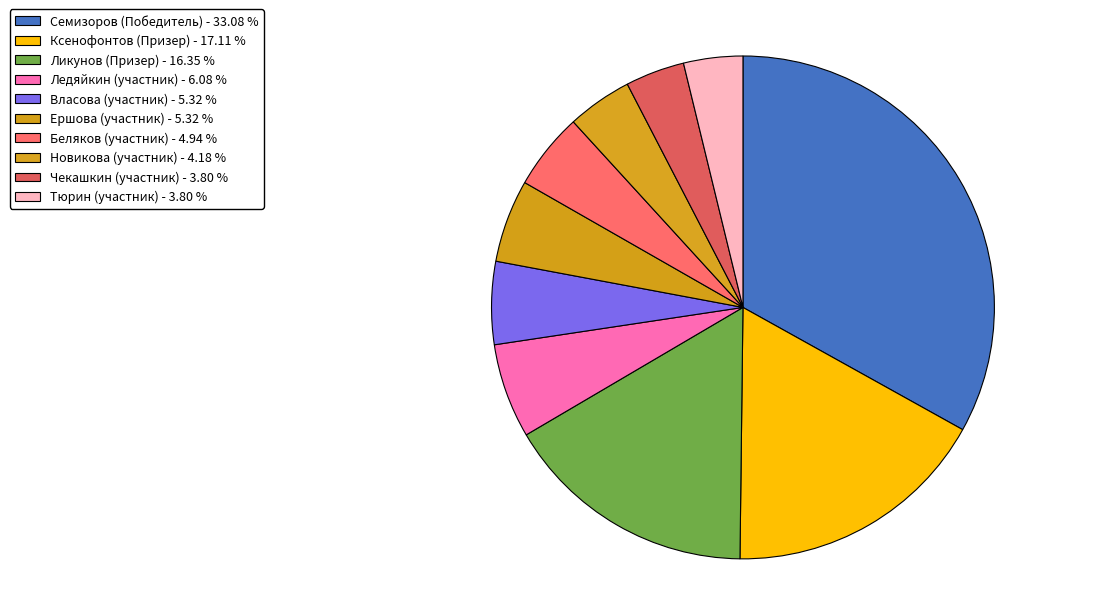

What is the total percentage of Ликунов (Призер) and Новикова (участник)?

20.5%